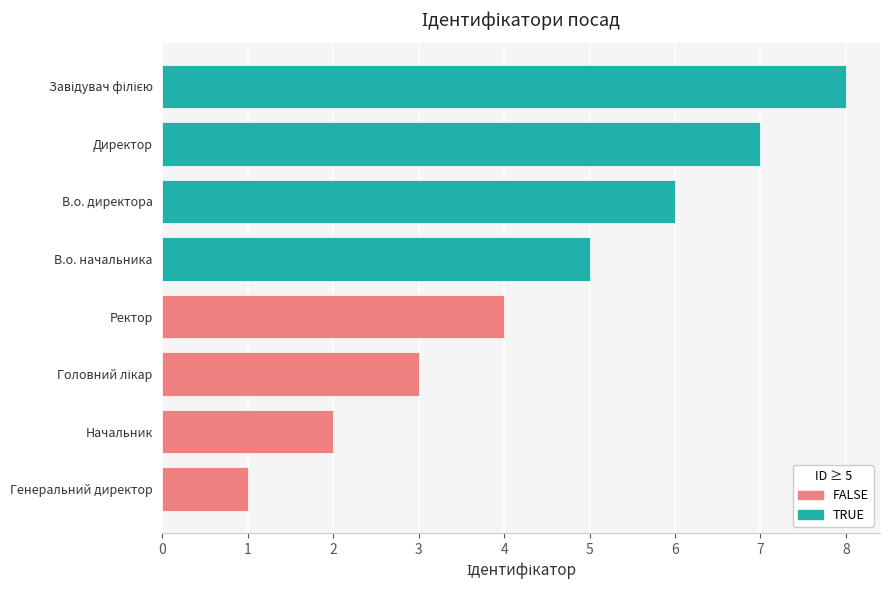

Which category has the lowest value across all series?

Генеральний директор